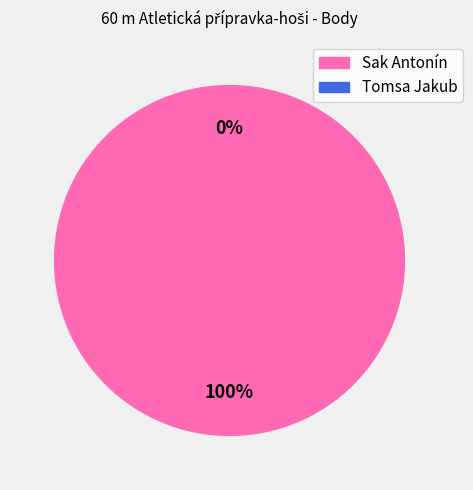

Combined, what portion of the pie is Sak Antonín and Tomsa Jakub?

100.0%